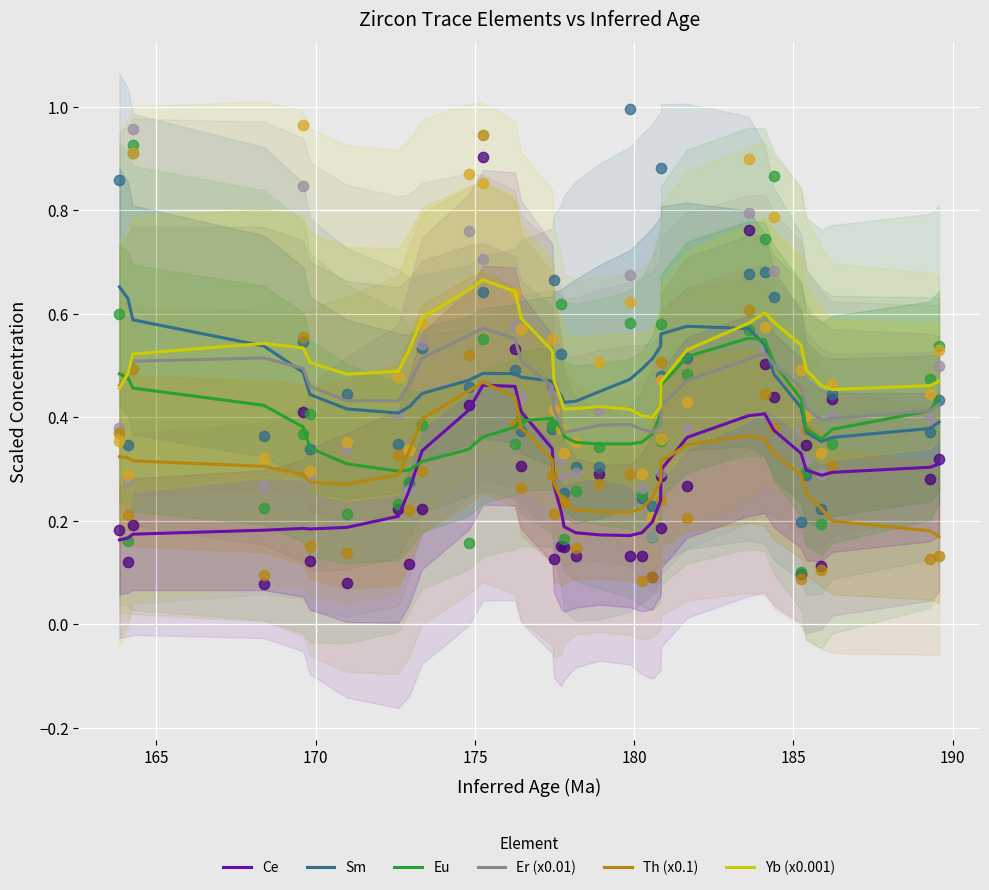

What are all the series names shown in the legend?

Ce, Sm, Eu, Er (x0.01), Th (x0.1), Yb (x0.001)